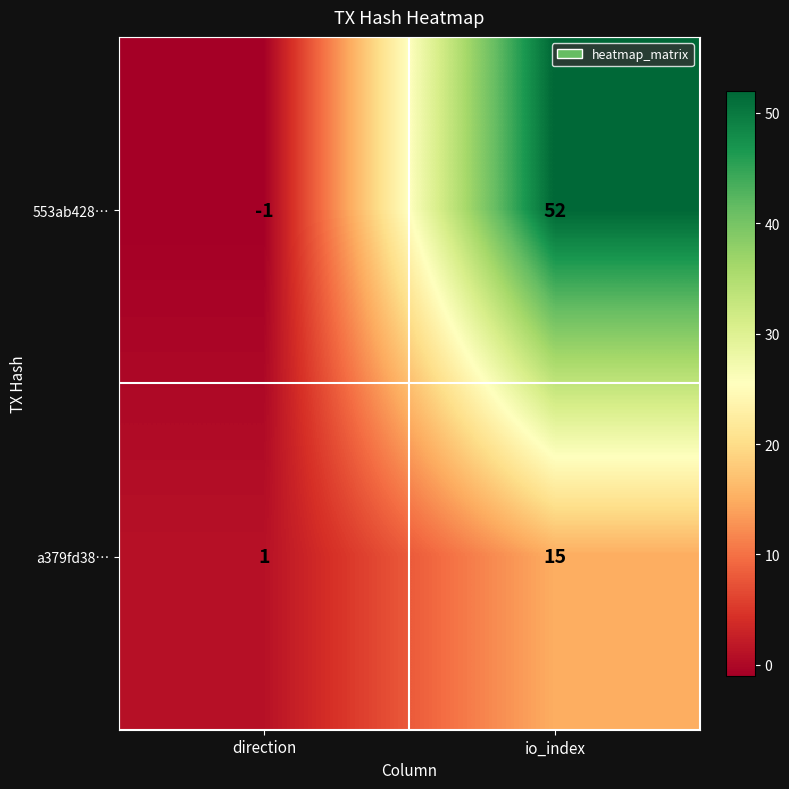

What is the difference between the maximum and minimum values in the a379fd38… series?

14